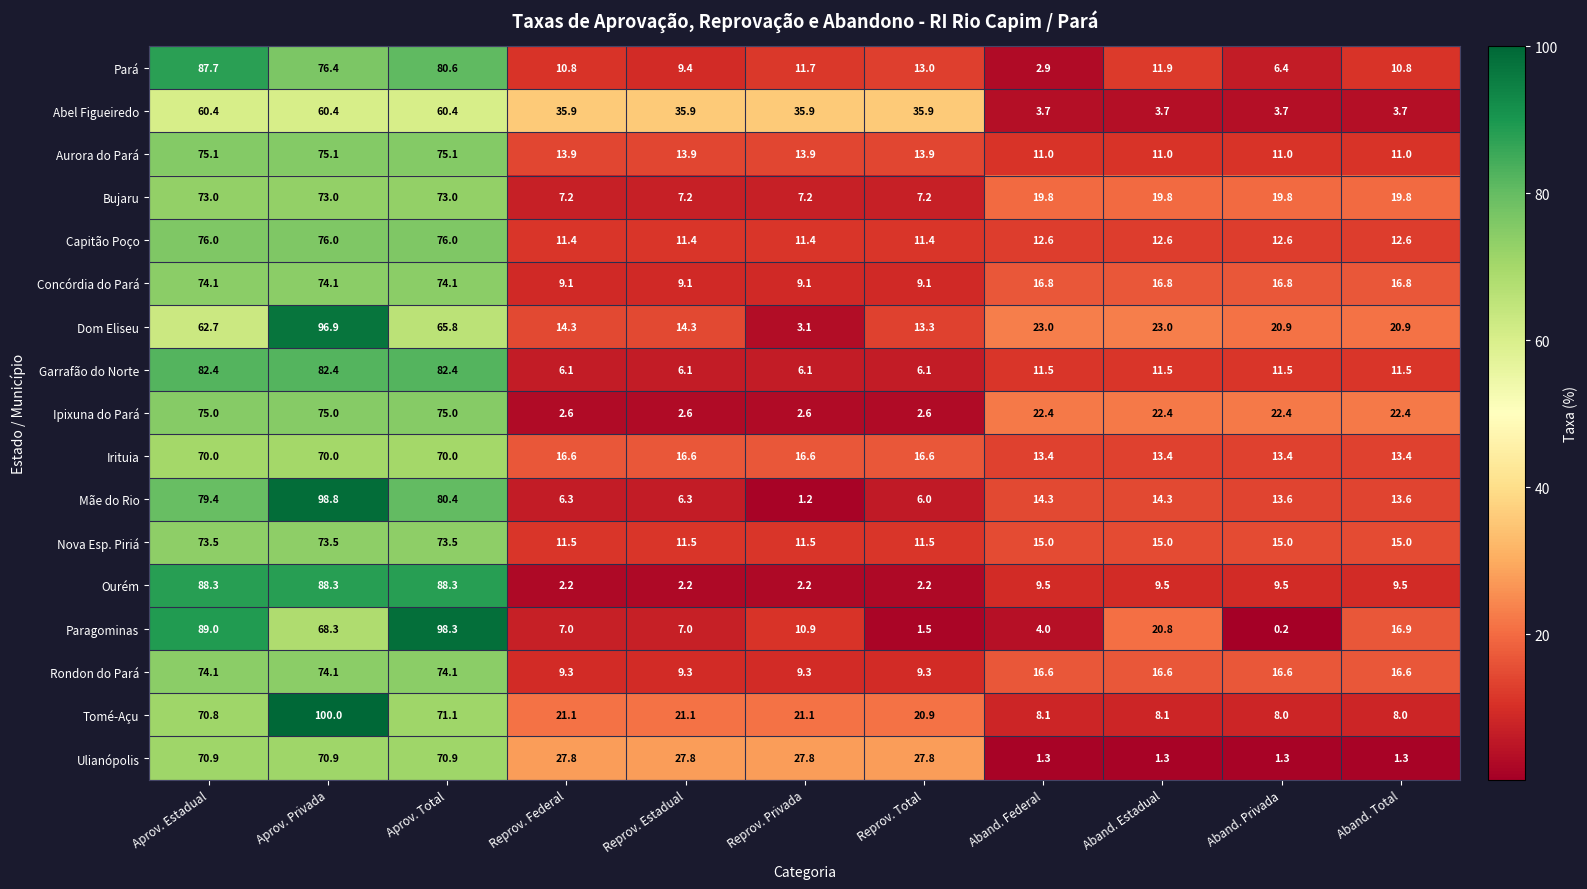

At which label does Paragominas reach its minimum?

Aband. Privada